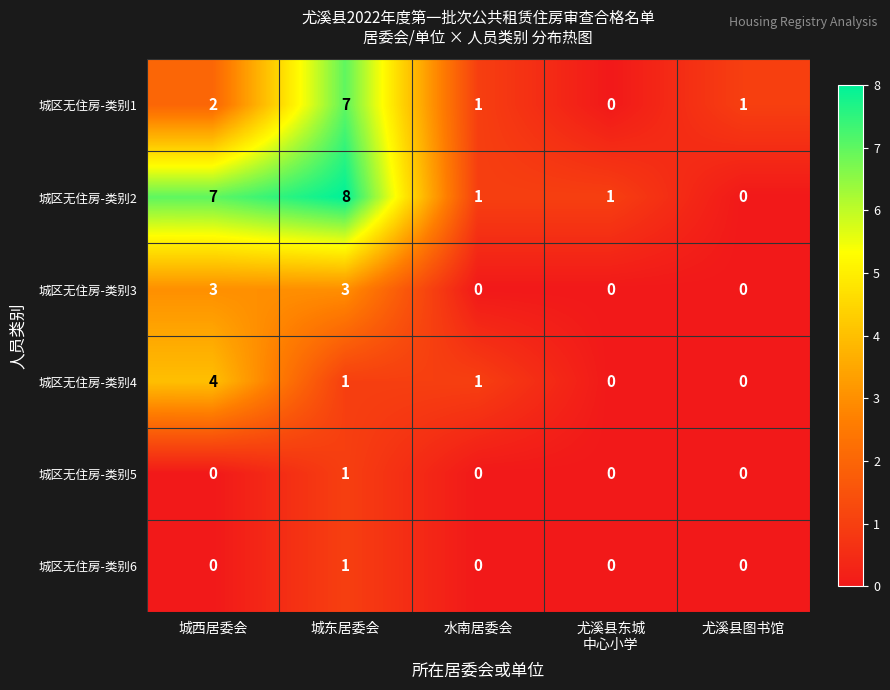

How many 城区无住房-类别2 values are between 1 and 7?

3